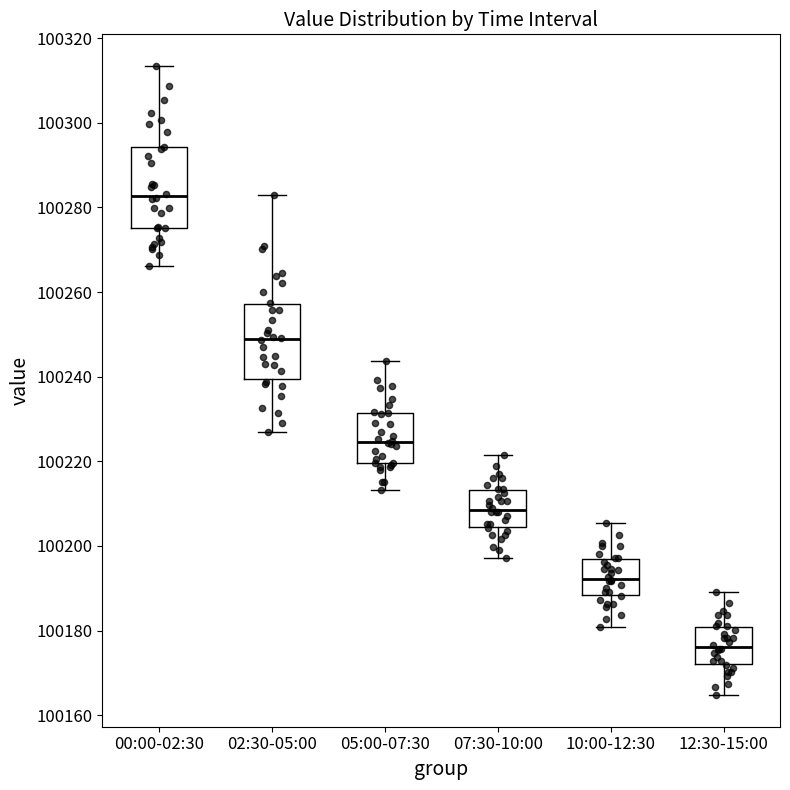

Where is the lower edge of the box for 07:30-10:00 on the y-axis? The values are not printed on the chart, so give them approximately, as read against the axis.

100204